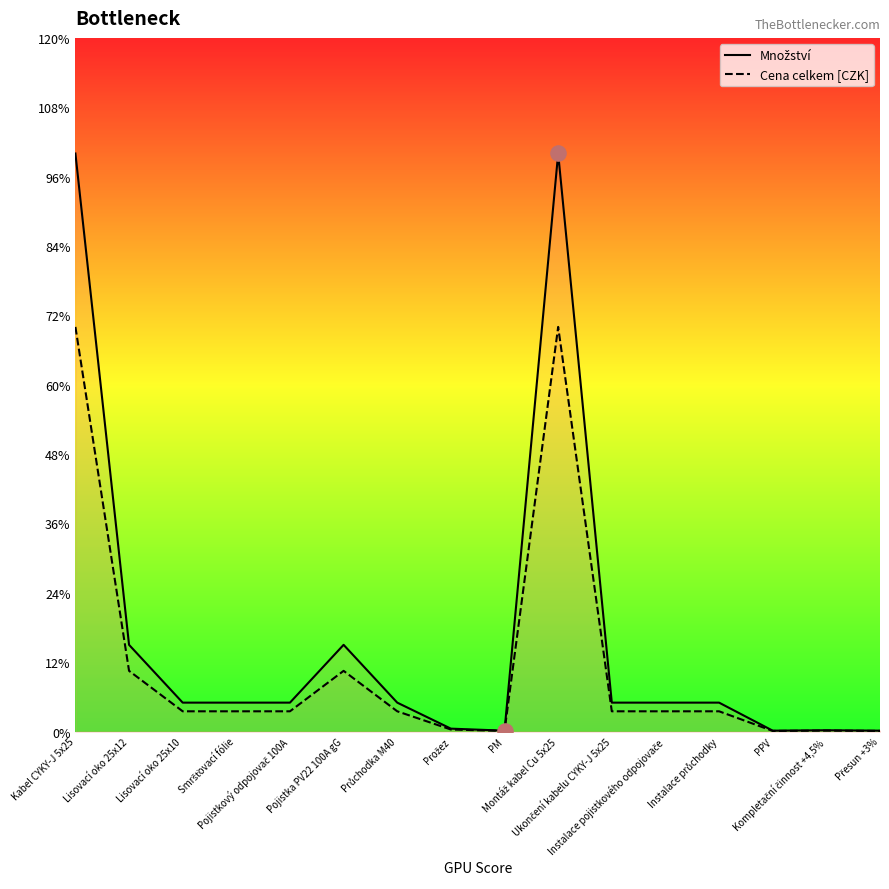

Which series contains the highest Y value?

Množství